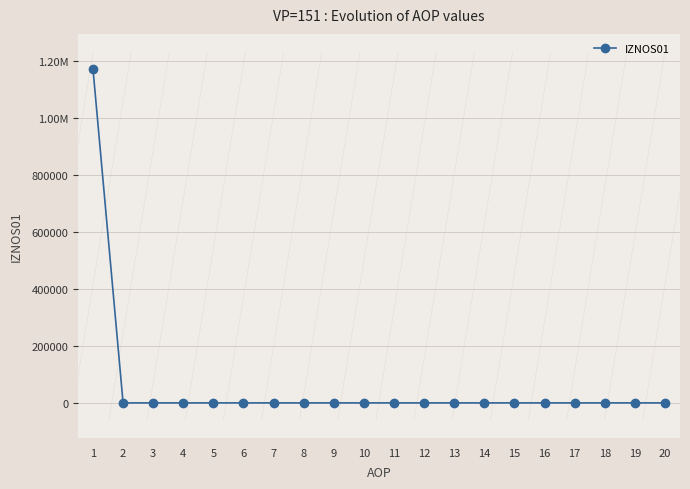

True or false: there are more than 0 points higher than both neighbors.

False